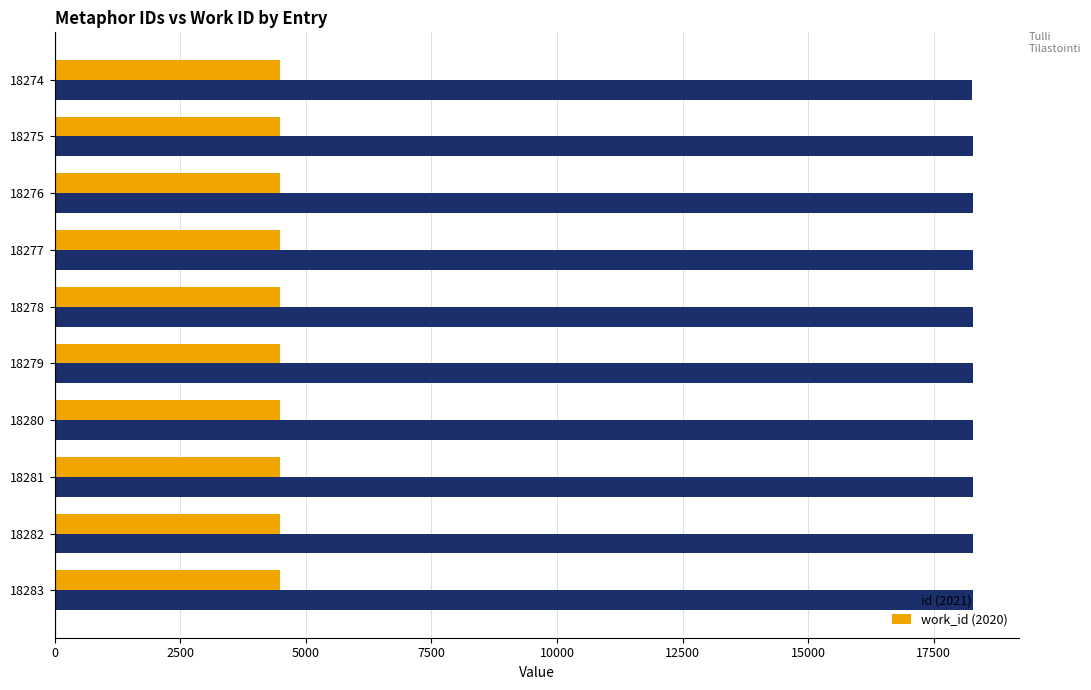

At how many categories does at least one series exceed 8789?

10